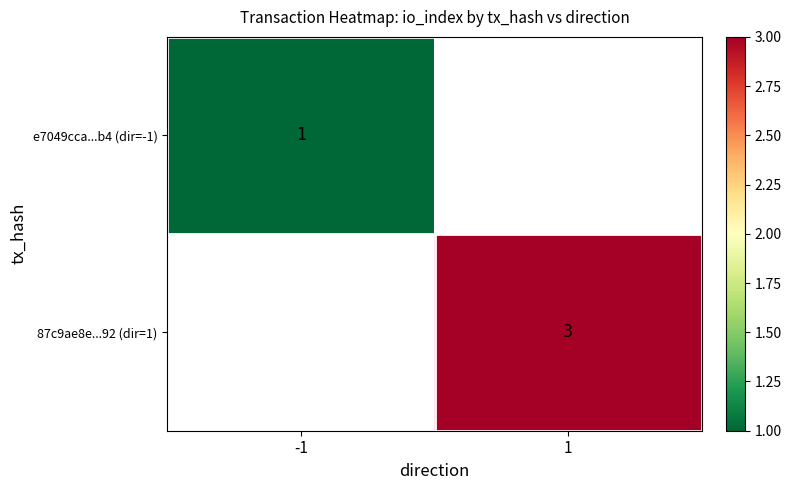

Is the value of 87c9ae8e...92 (dir=1) at 1 greater than the value of e7049cca...b4 (dir=-1) at -1?

Yes